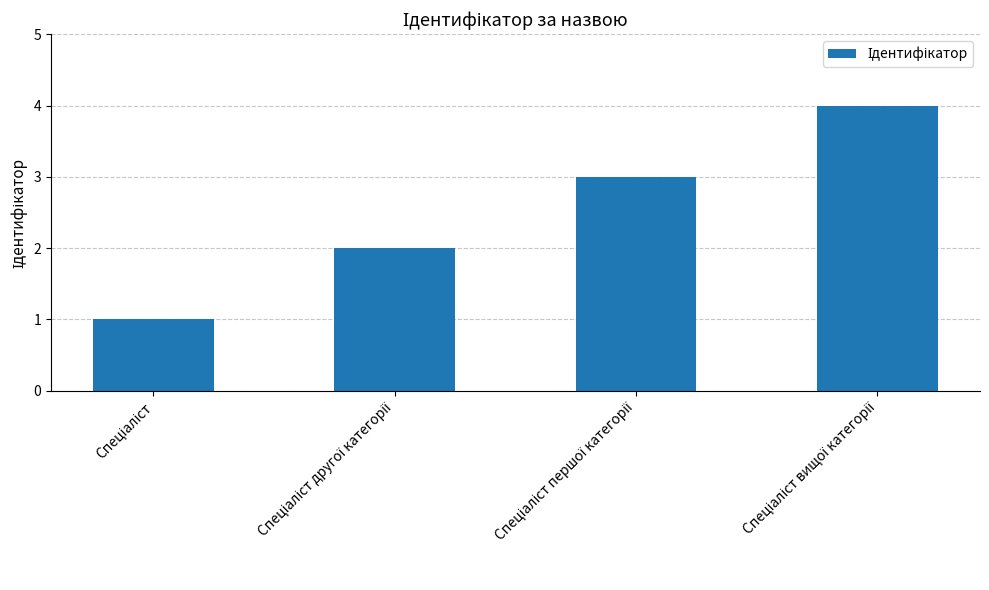

What is the sum of all values?

10